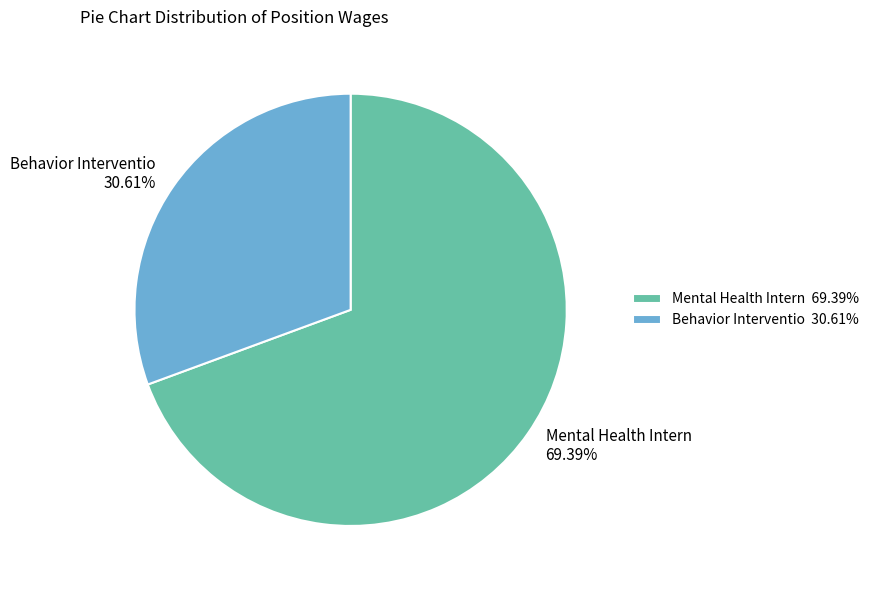

The Behavior Interventio slice represents 31% of the pie. True or false?

True